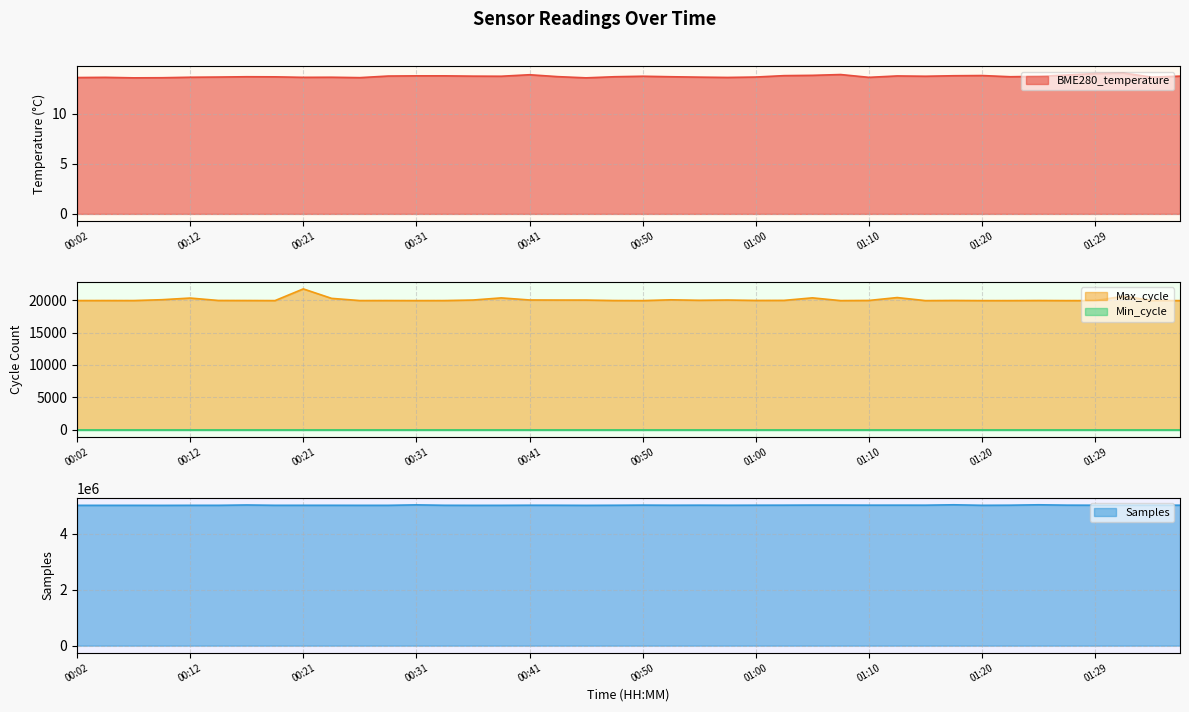

True or false: BME280_temperature and Samples cross at least once.

False